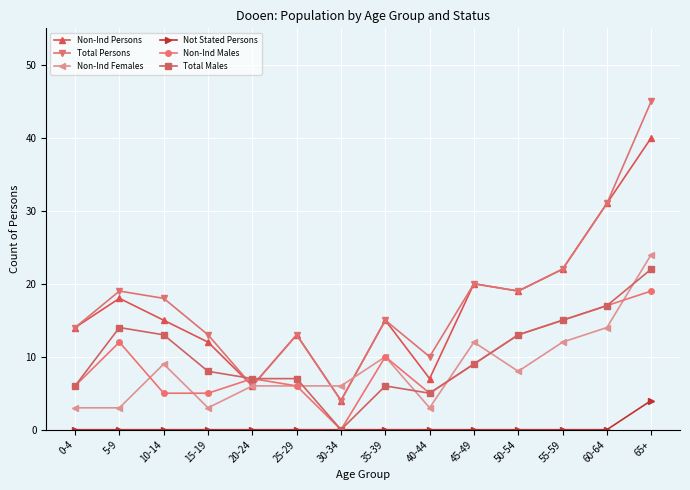

How many values in the Total Males series are below 9?

7